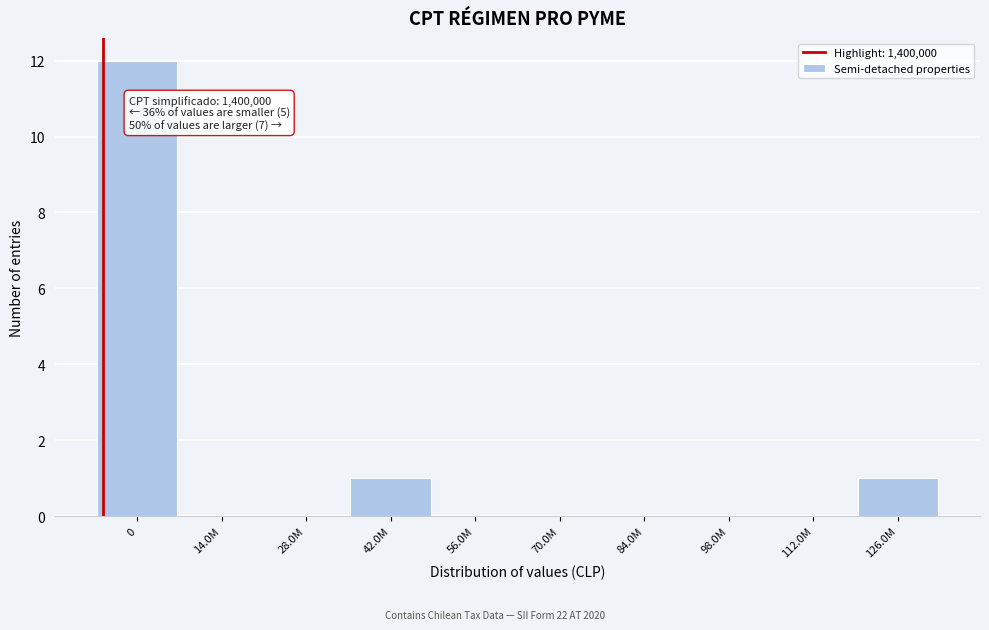

Reading left to right, list all the values displayed in this chart.

0=12	14.0M=0	28.0M=0	42.0M=1	56.0M=0	70.0M=0	84.0M=0	98.0M=0	112.0M=0	126.0M=1